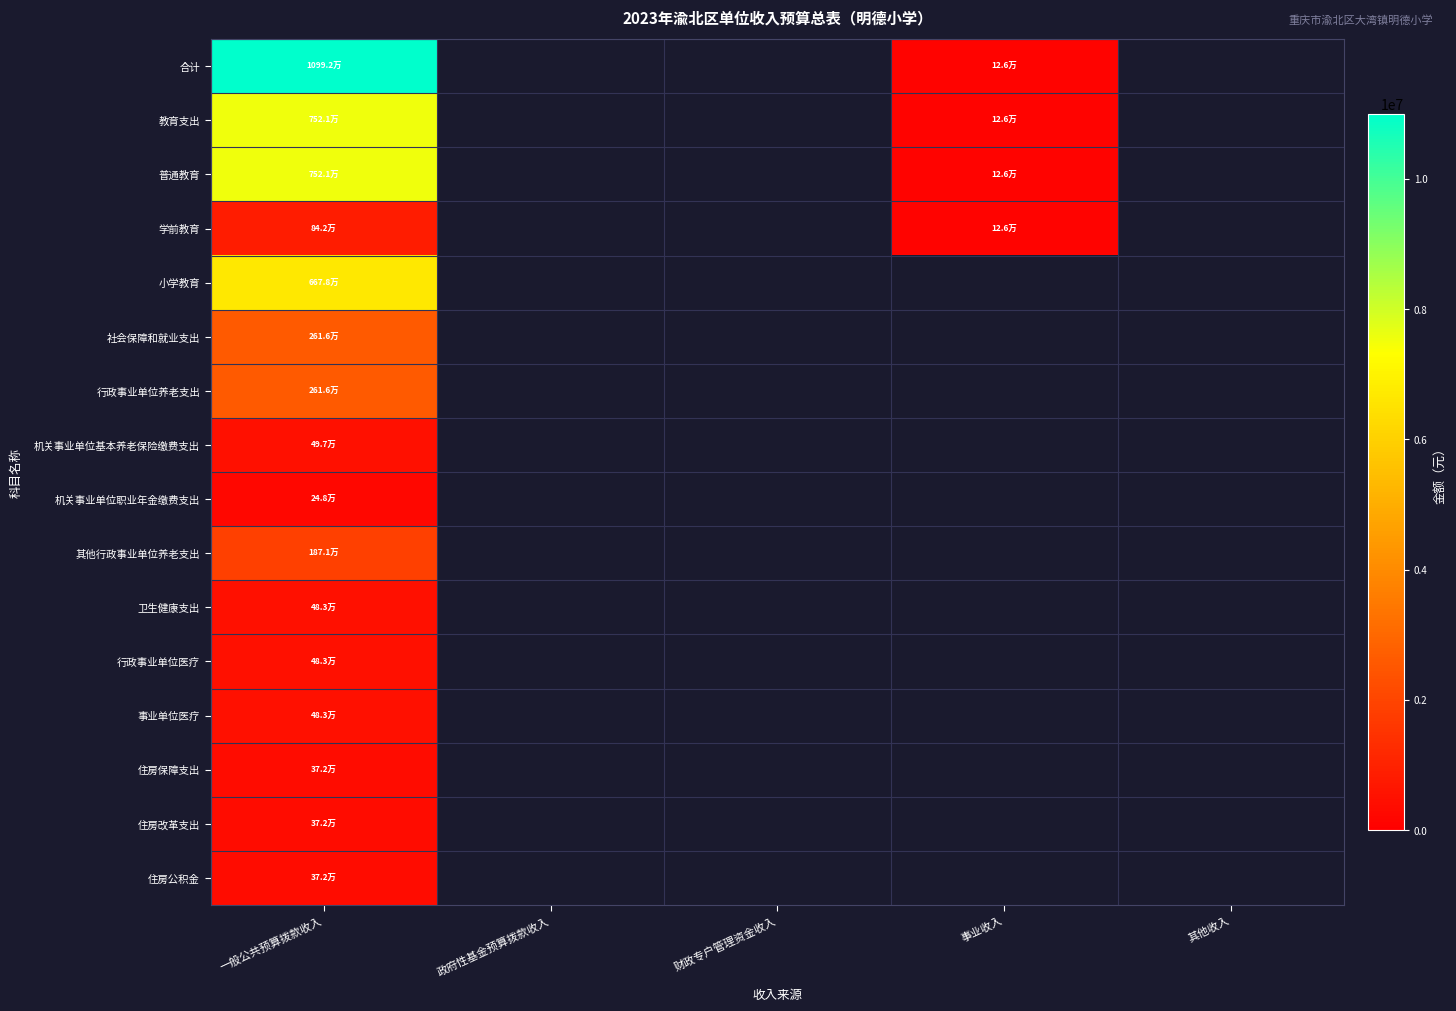

At 其他收入, list the series in order from largest to smallest.

合计, 教育支出, 普通教育, 学前教育, 小学教育, 社会保障和就业支出, 行政事业单位养老支出, 机关事业单位基本养老保险缴费支出, 机关事业单位职业年金缴费支出, 其他行政事业单位养老支出, 卫生健康支出, 行政事业单位医疗, 事业单位医疗, 住房保障支出, 住房改革支出, 住房公积金